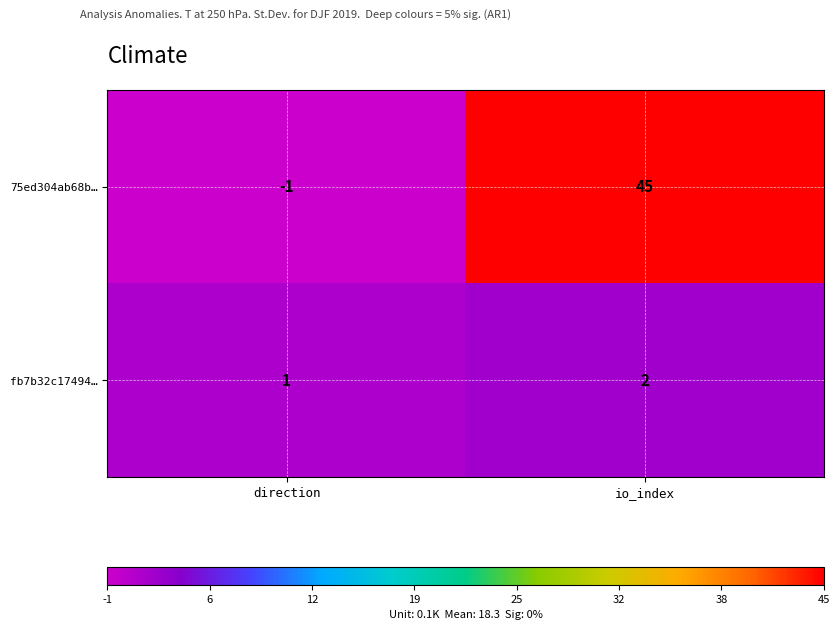

Reading left to right, what are all the values shown in this chart?

75ed304ab68b…: direction=-1	io_index=45
fb7b32c17494…: direction=1	io_index=2